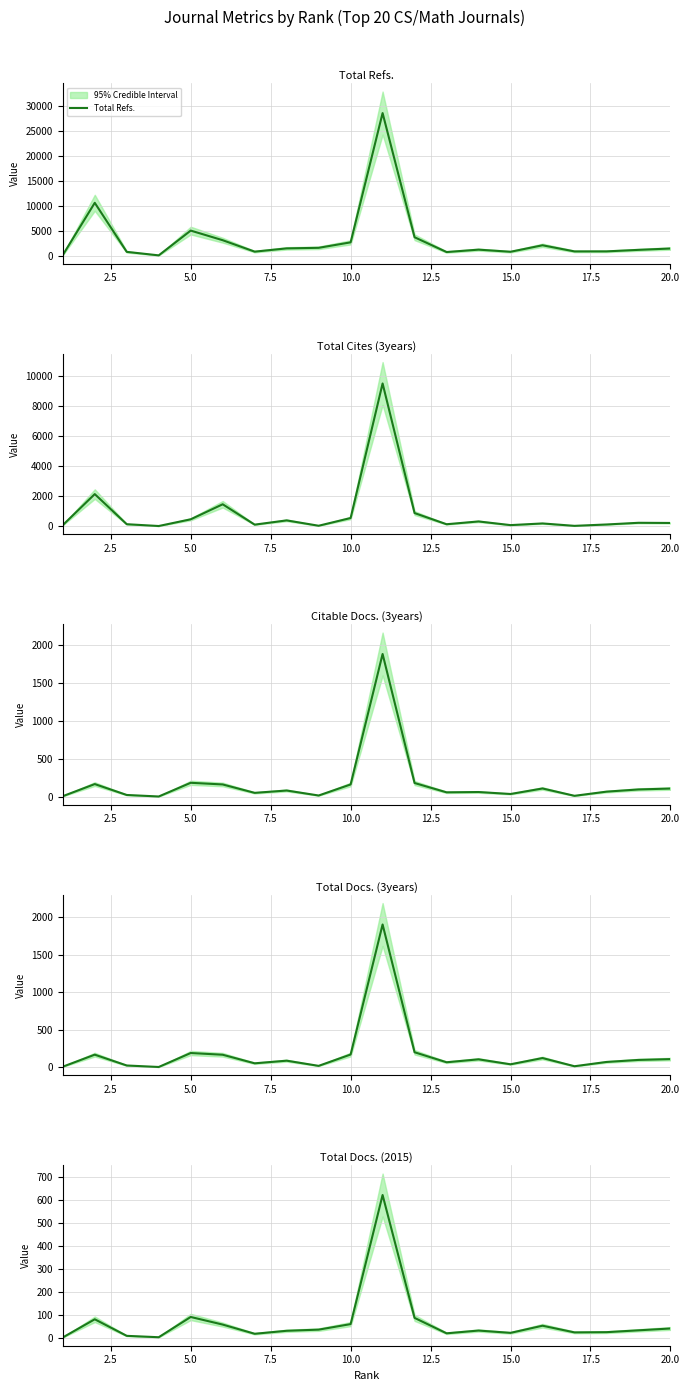

Which series has the largest total across all categories?

Total Refs.